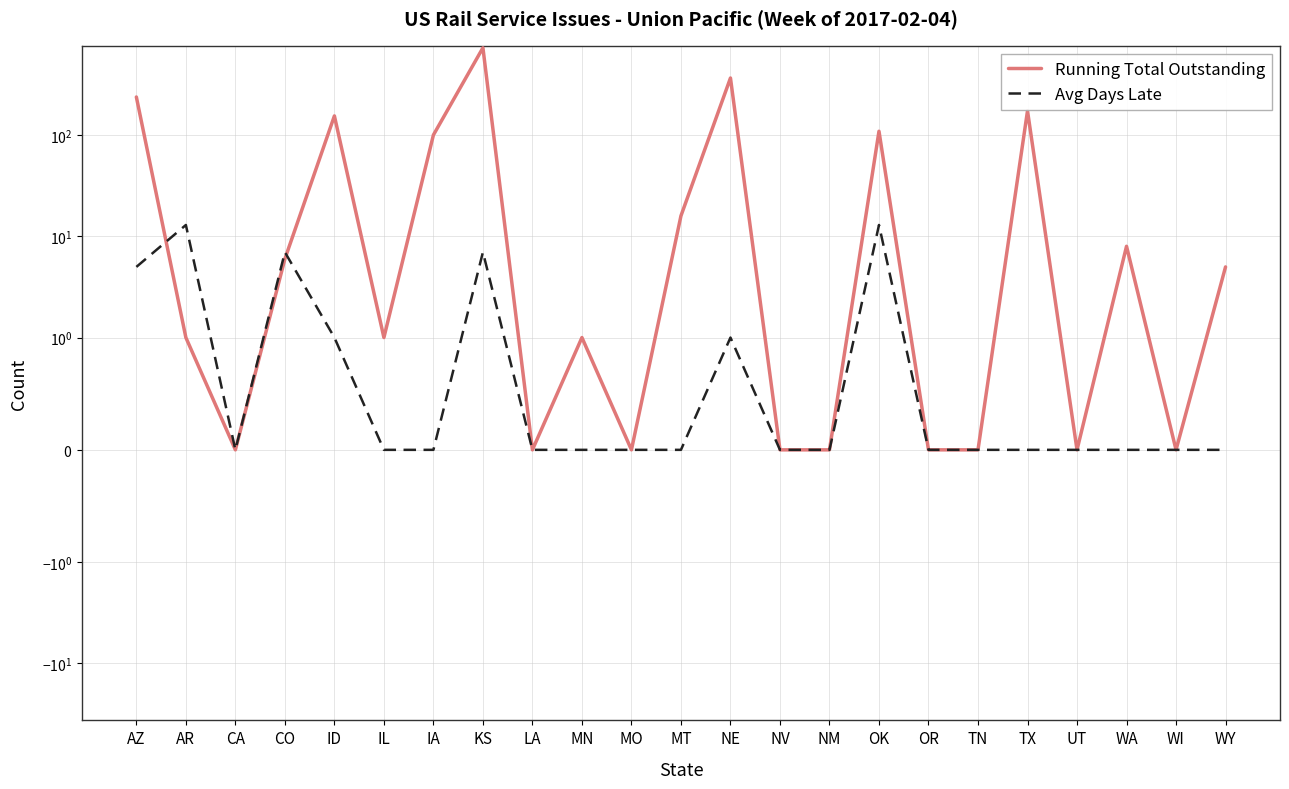

List the labels in order of Avg Days Late value, largest first.

AR, OK, CO, KS, AZ, ID, NE, CA, IL, IA, LA, MN, MO, MT, NV, NM, OR, TN, TX, UT, WA, WI, WY